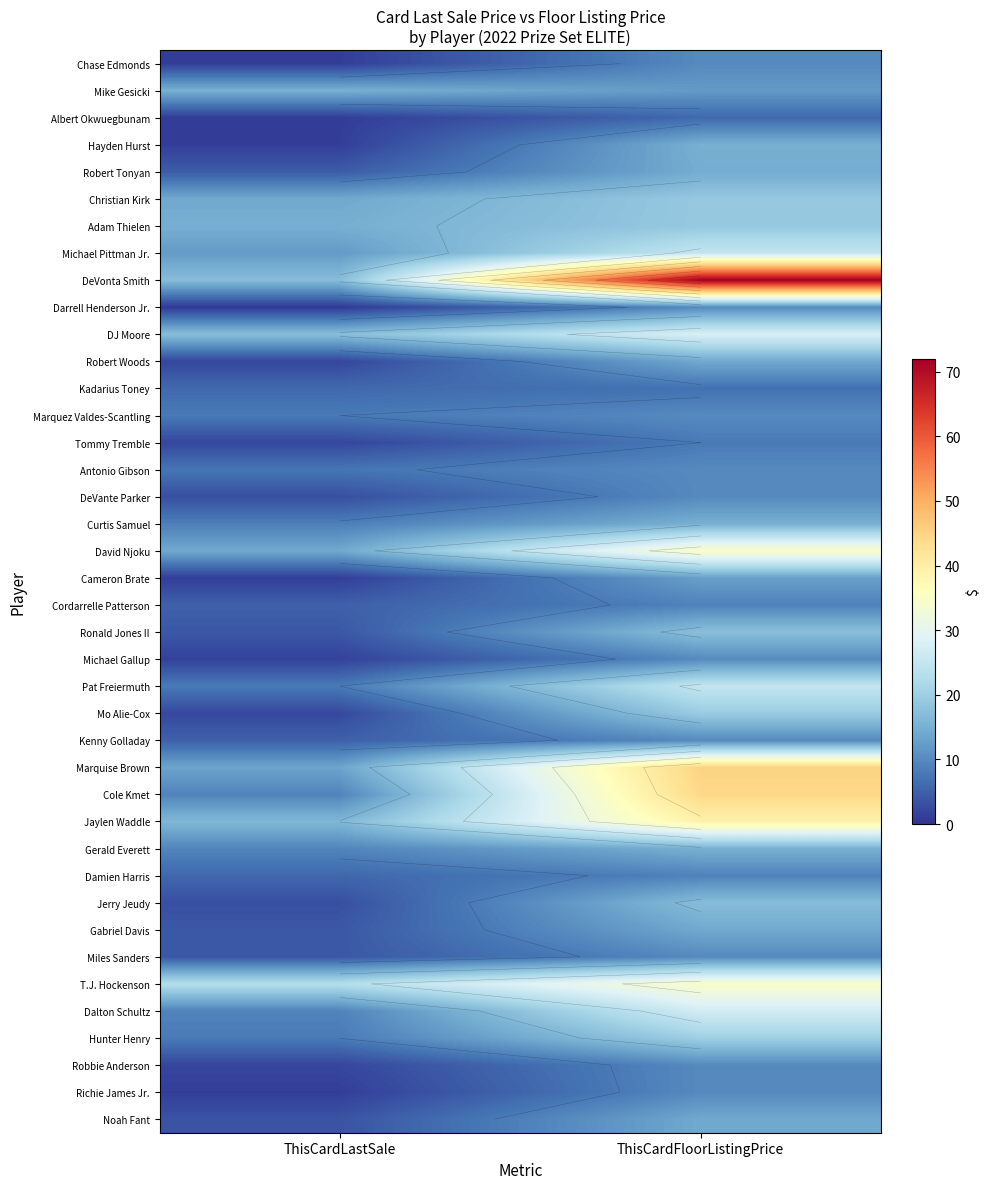

True or false: Gerald Everett has a value of 13.7 at ThisCardLastSale.

False